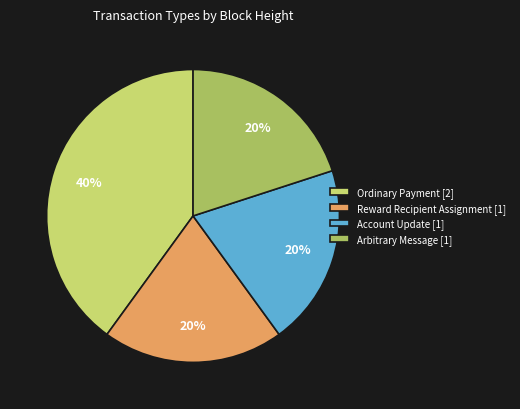

Count the number of slices in the pie.

4